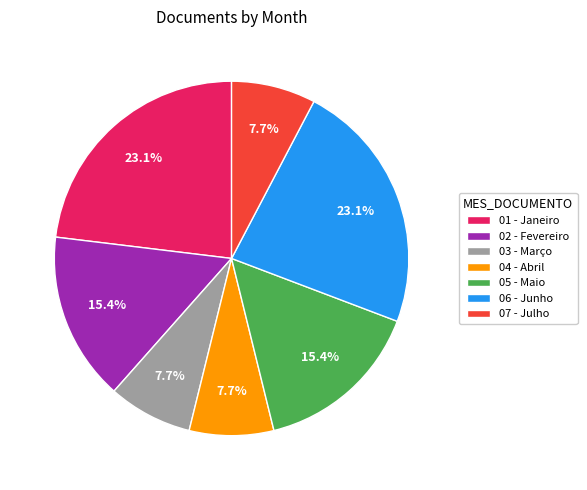

To the nearest percent, what is the difference between the largest and smallest slice percentages?

15%